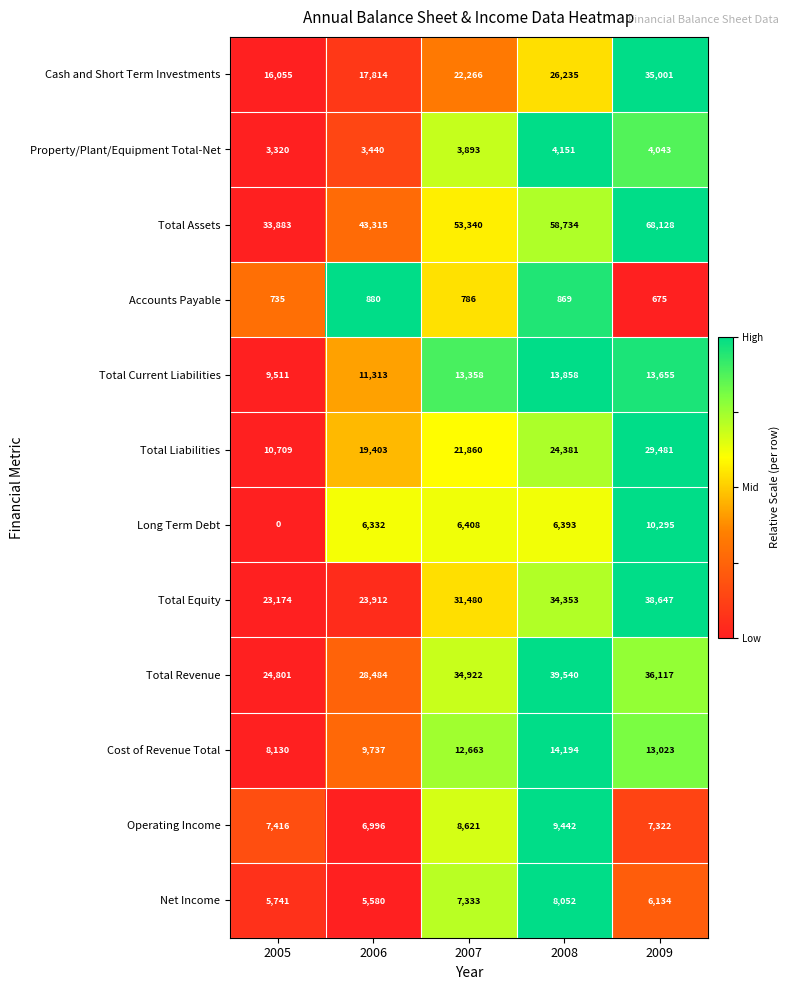

What is the difference between the Total Equity values at 2008 and 2005?

11179